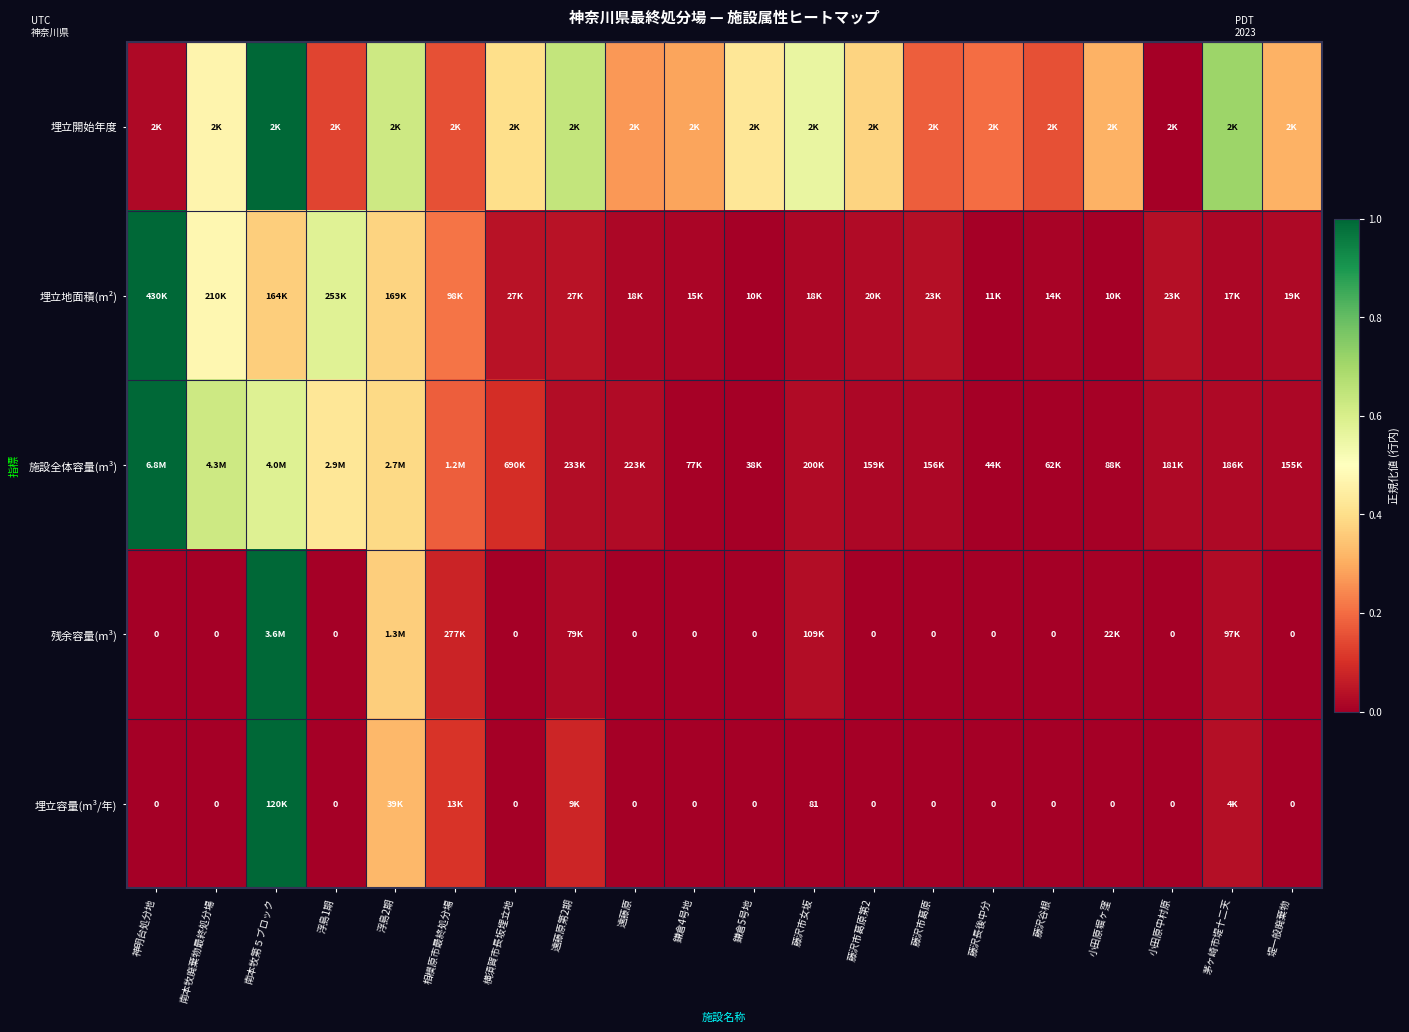

Between 小田原堀ヶ窪 and 神明台処分地, which is larger?

小田原堀ヶ窪